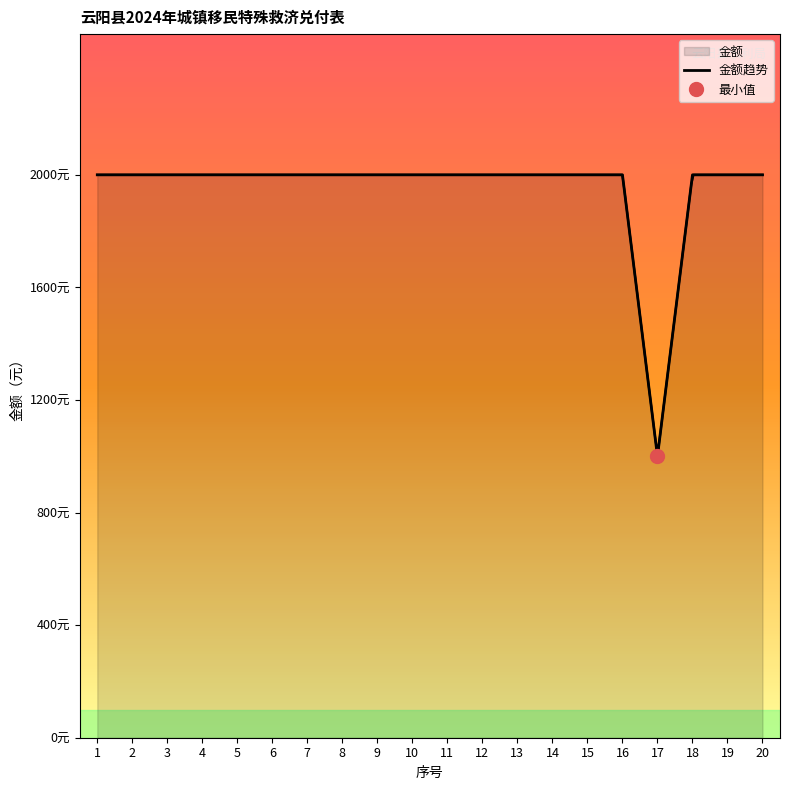

What is the sum of the values at 14 and 16?

4000